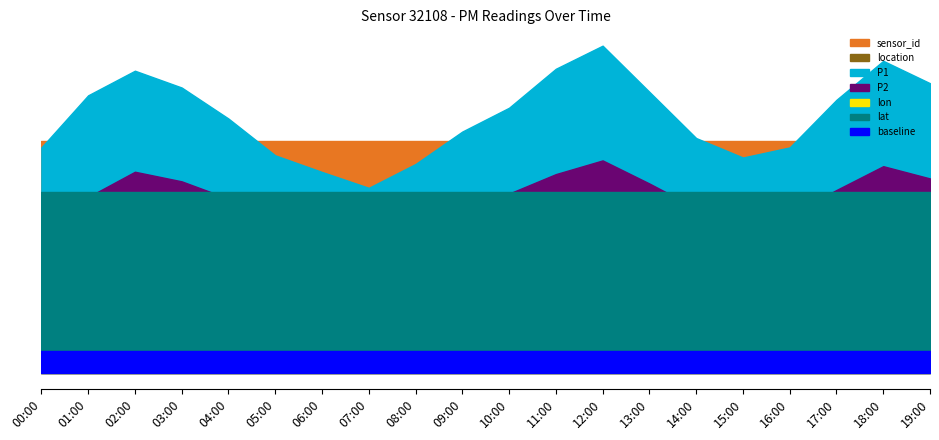

Which series changed the most between 02:00 and 11:00?

P2